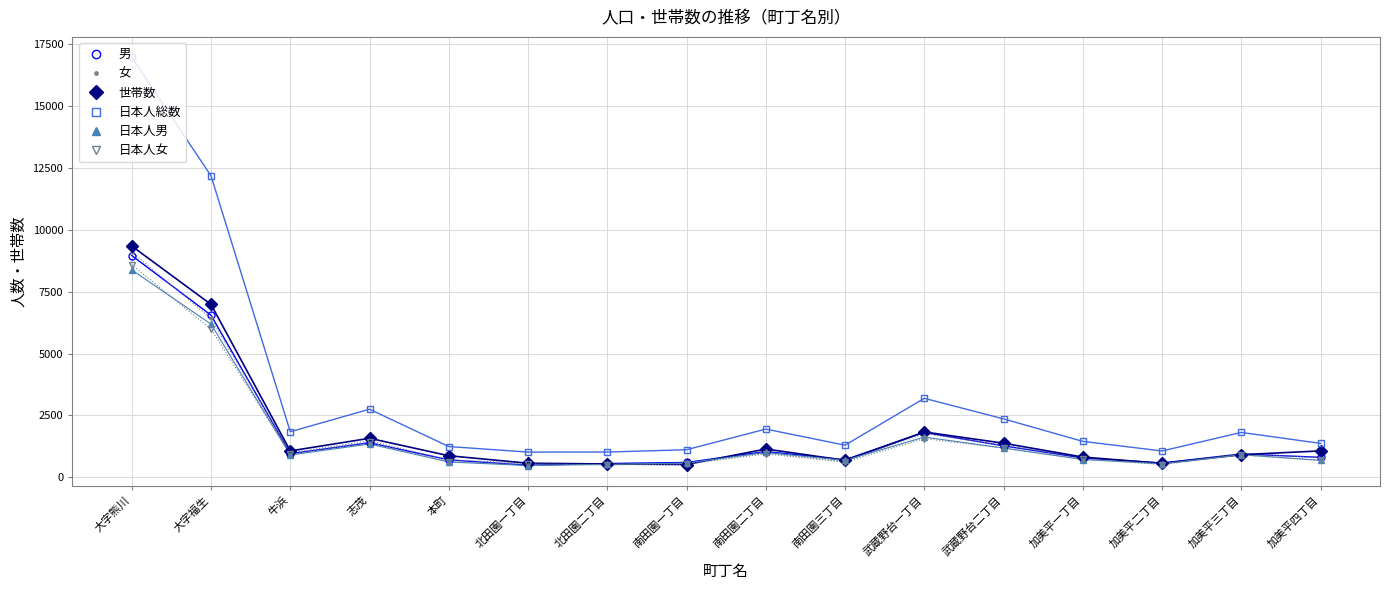

What value does the 世帯数 series have at 加美平一丁目, to the nearest 10?

820